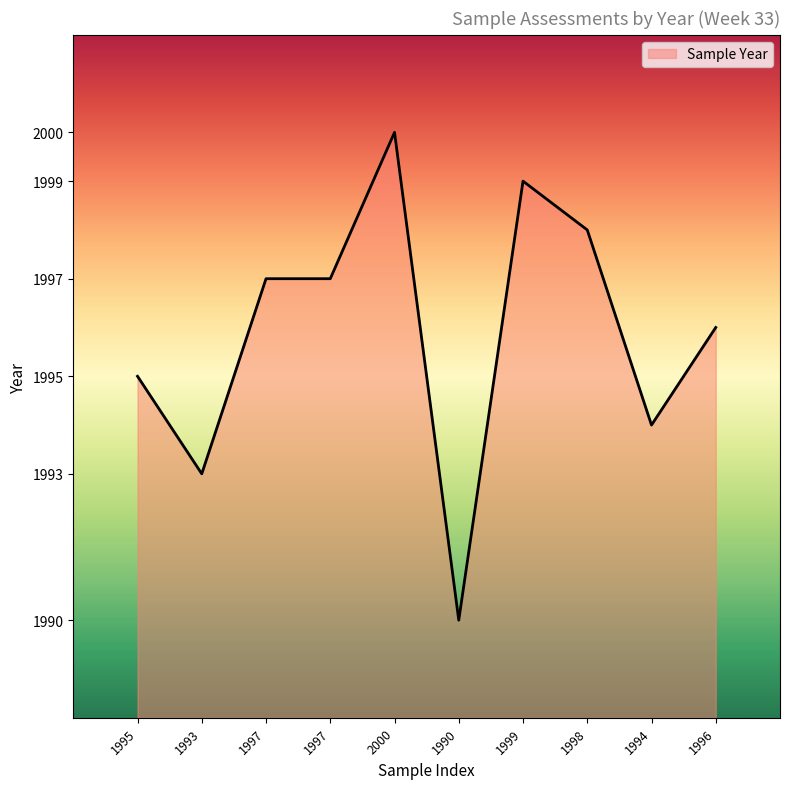

Reading left to right, what are all the values shown in this chart?

1995=1995	1993=1993	1997=1997	1997=1997	2000=2000	1990=1990	1999=1999	1998=1998	1994=1994	1996=1996